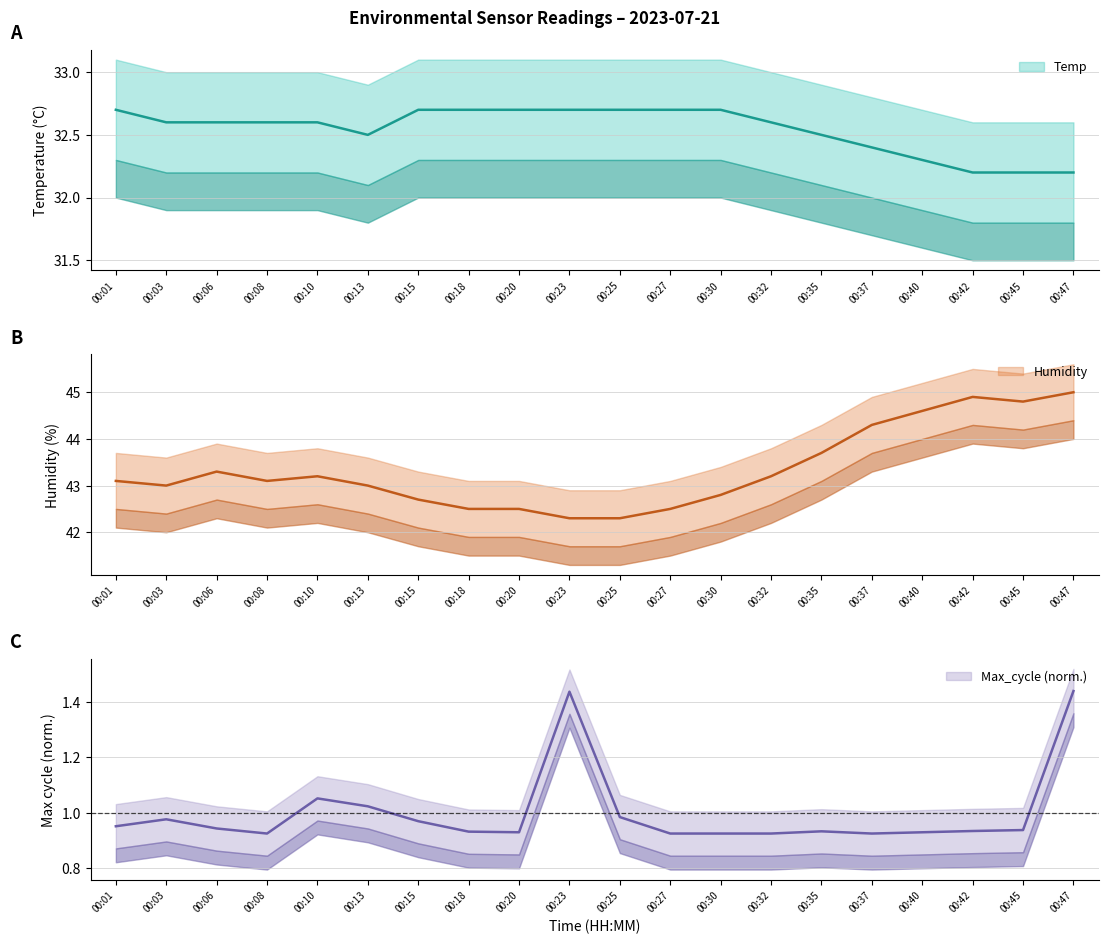

What is the difference between the highest and lowest values at 00:23?

40.9